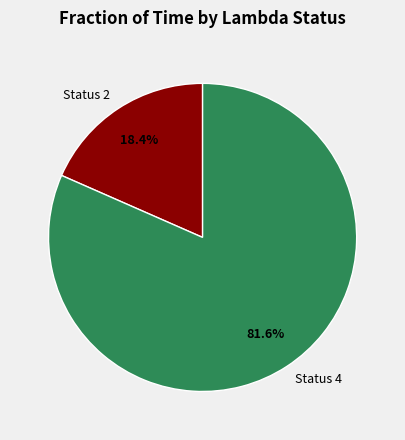

Which category has the biggest portion of the pie?

Status 4